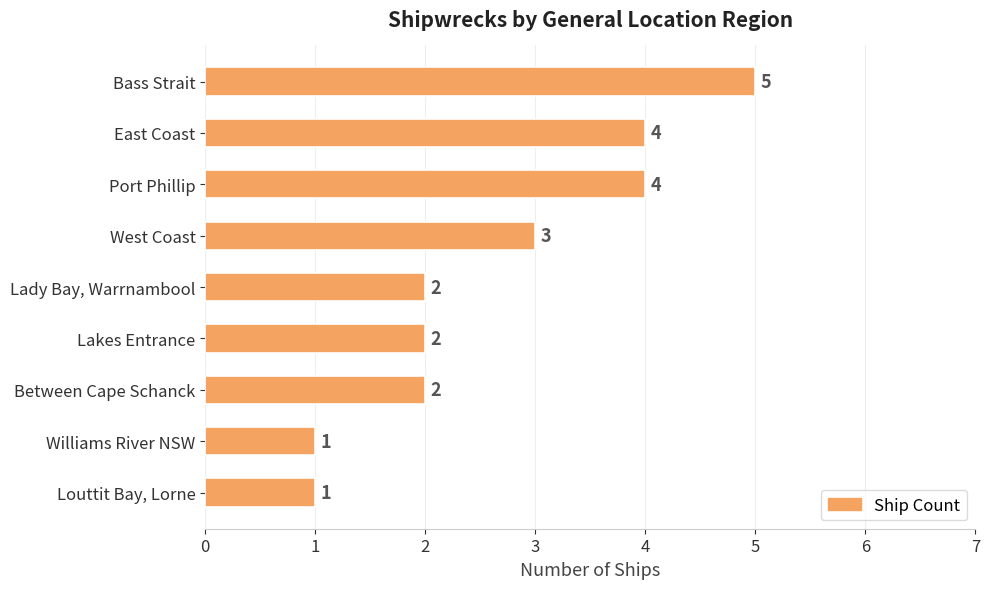

What is the ratio of the value at Louttit Bay, Lorne to the value at West Coast?

0.3